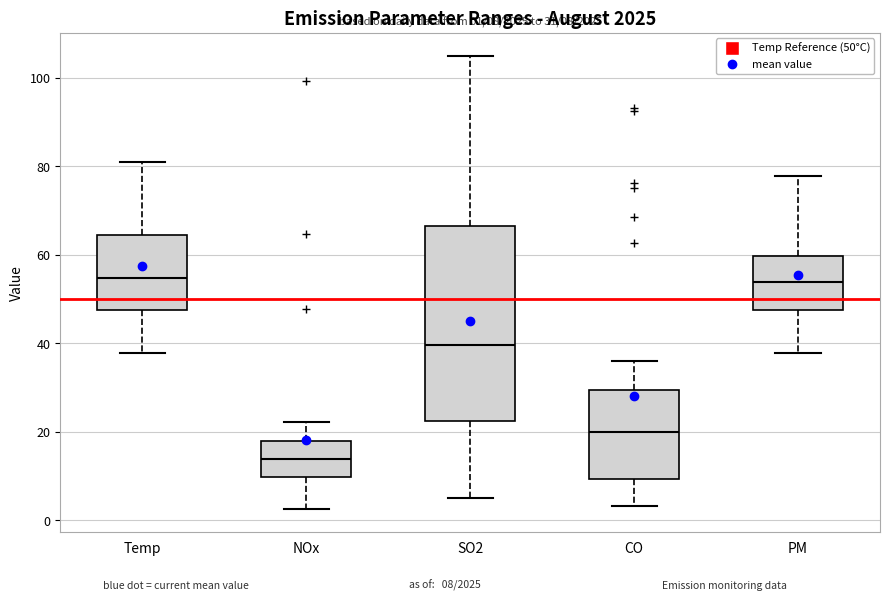

Comparing the boxes themselves (not the whiskers), which one is the tallest?

SO2